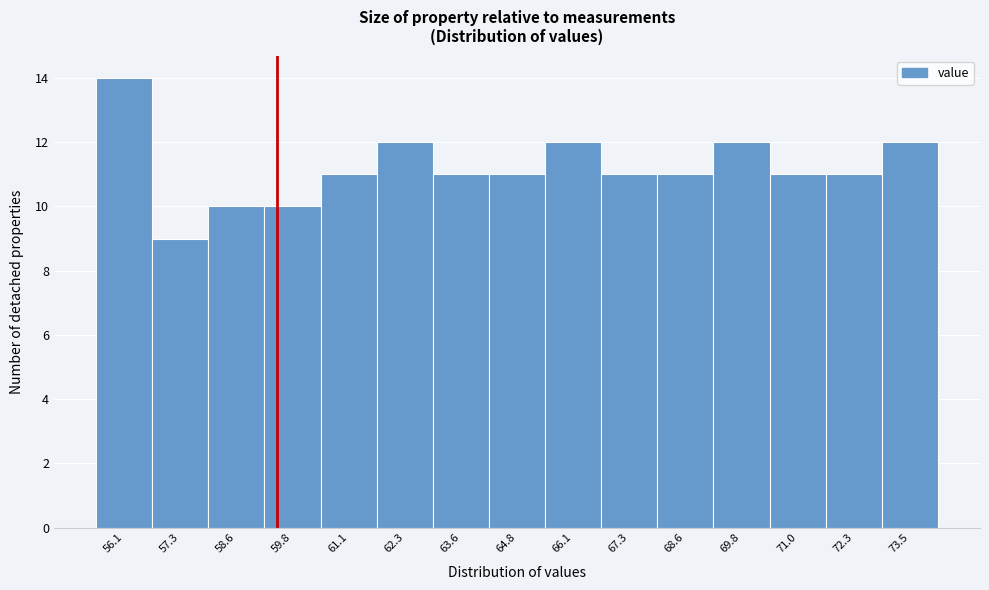

Reading left to right, transcribe this chart: for each bar, give the range it covers on the x-axis and its height. Neither the bar edges nor the heights are printed on the chart, so give them approximately, as read against the axes.

55.4 to 56.8: 14
56.8 to 58.0: 9
58.0 to 59.2: 10
59.2 to 60.4: 10
60.4 to 61.8: 11
61.8 to 63.0: 12
63.0 to 64.2: 11
64.2 to 65.4: 11
65.4 to 66.6: 12
66.6 to 68.0: 11
68.0 to 69.2: 11
69.2 to 70.4: 12
70.4 to 71.6: 11
71.6 to 73.0: 11
73.0 to 74.2: 12